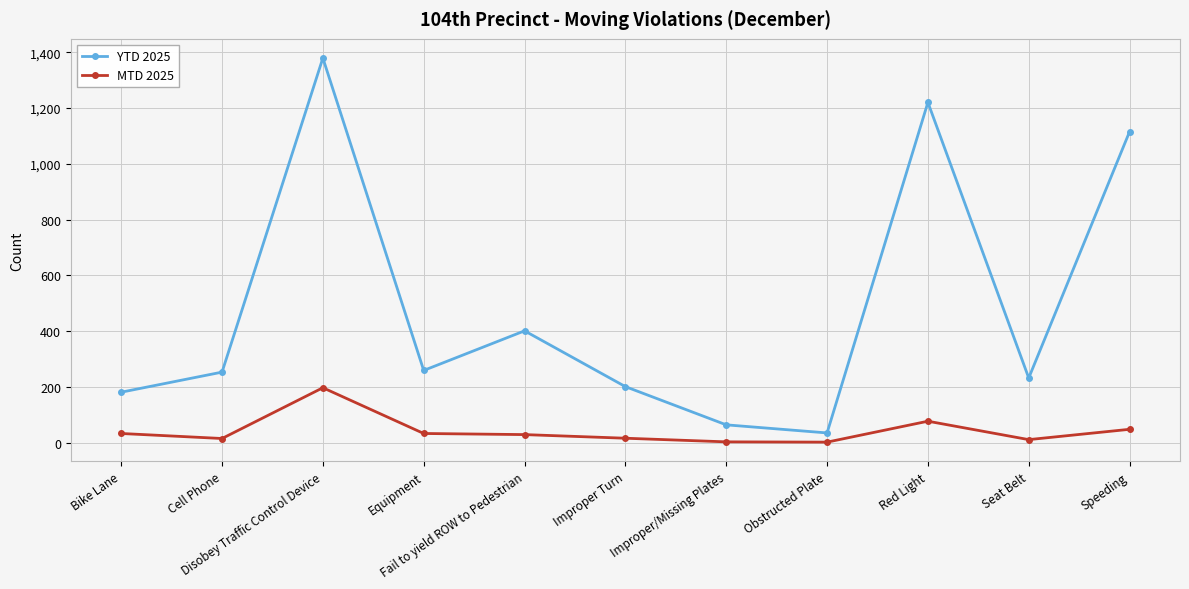

True or false: YTD 2025 and MTD 2025 cross at least once.

False